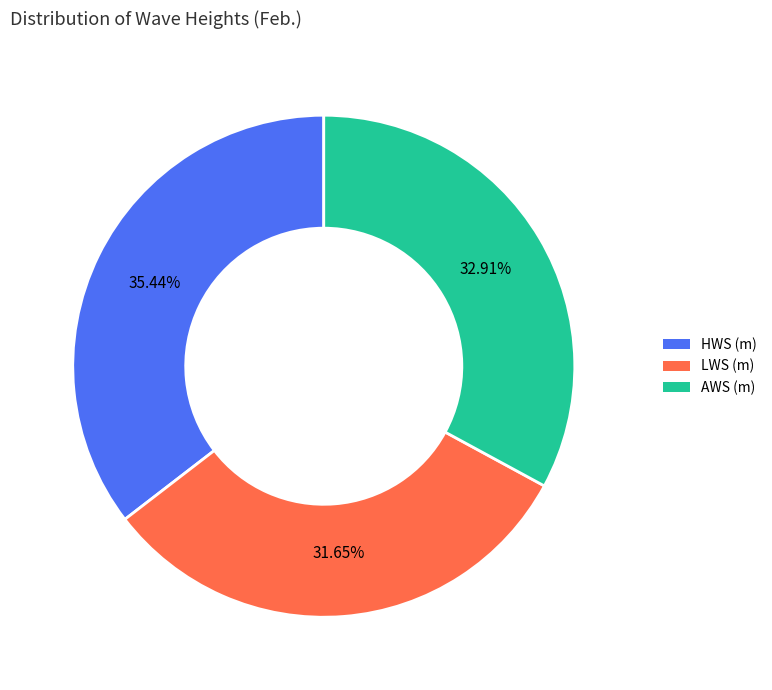

Does AWS (m) represent more than half of the total?

No